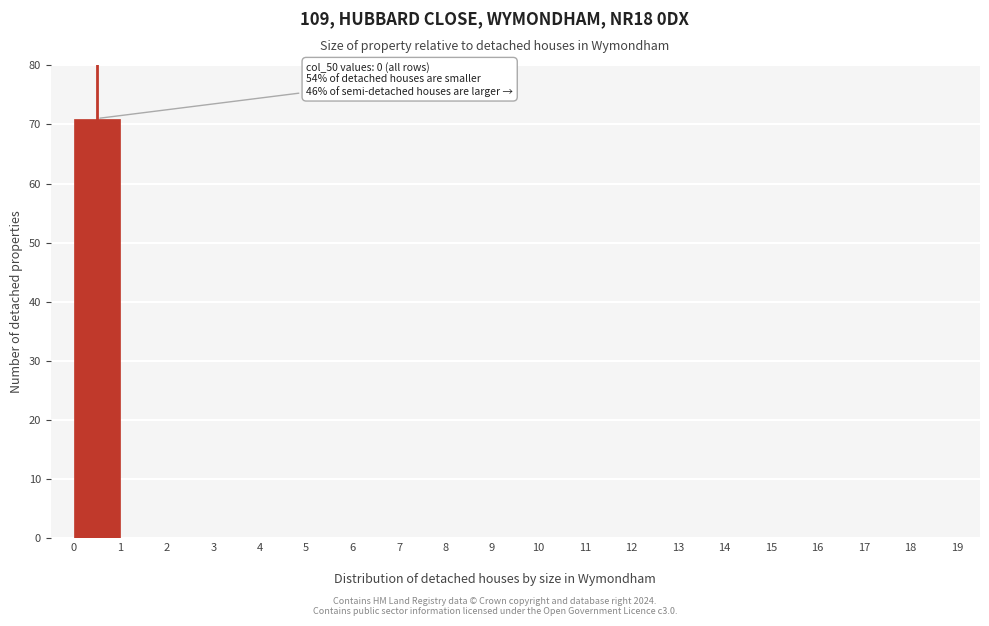

Over which range of the x-axis is the bar tallest?

0 to 1